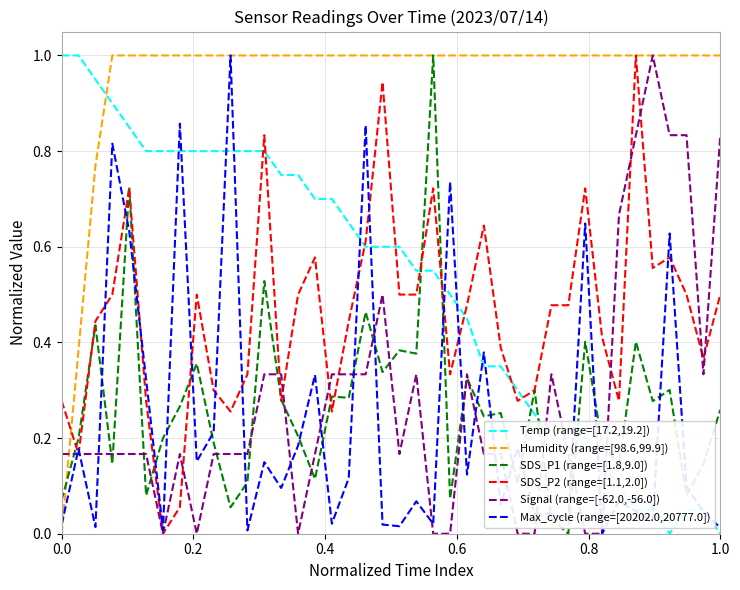

Which series has the largest total across all categories?

Humidity (range=[98.6,99.9])